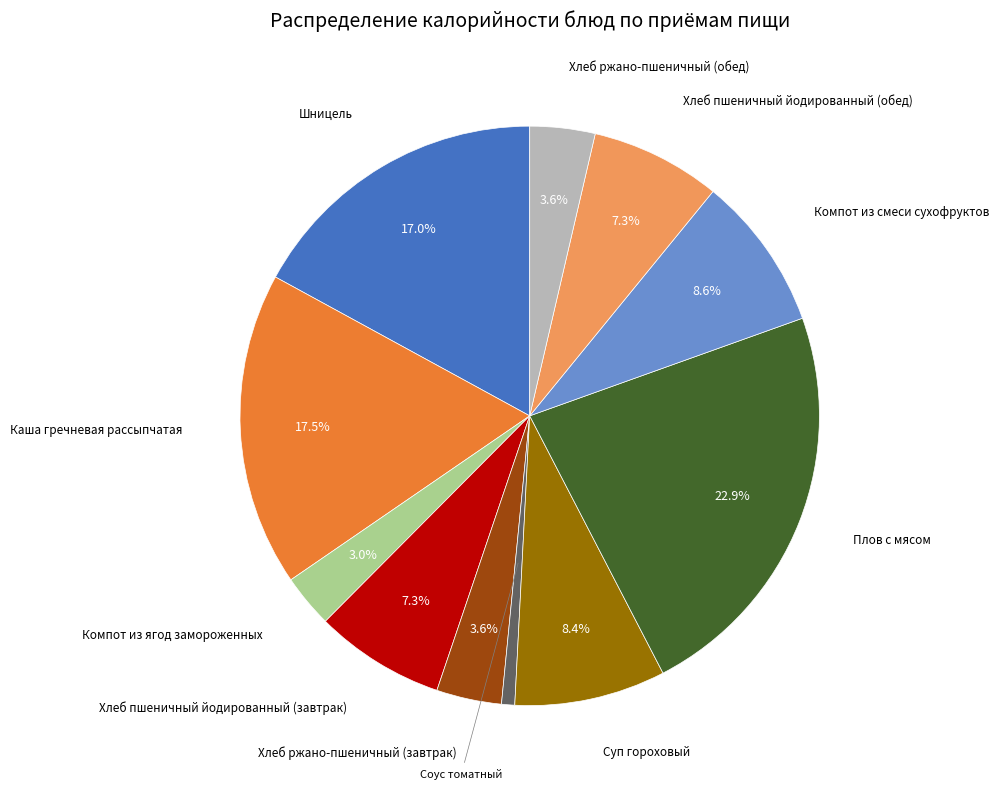

Is there a majority slice in this chart?

No